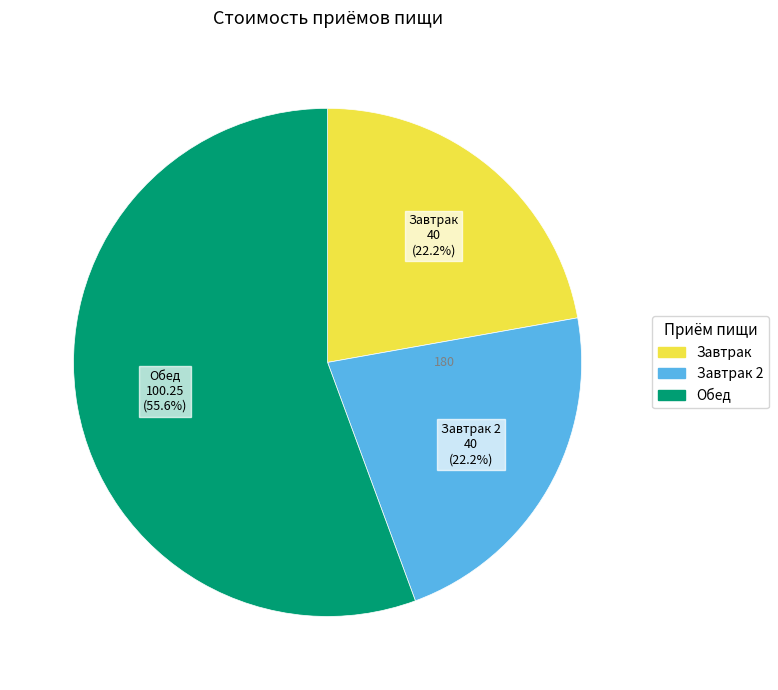

Does any single category account for the majority?

Yes